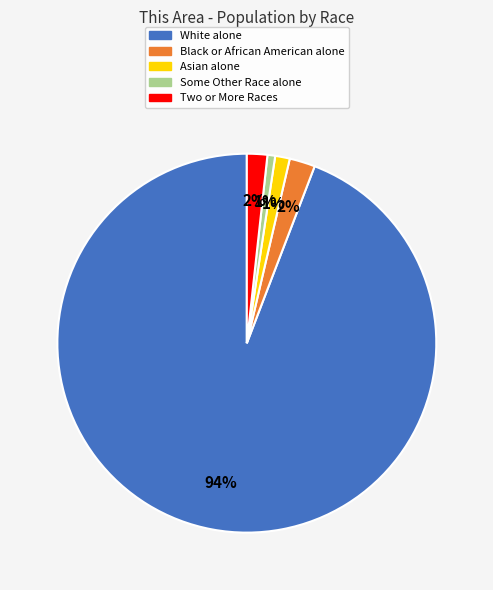

Which slice is the largest?

White alone